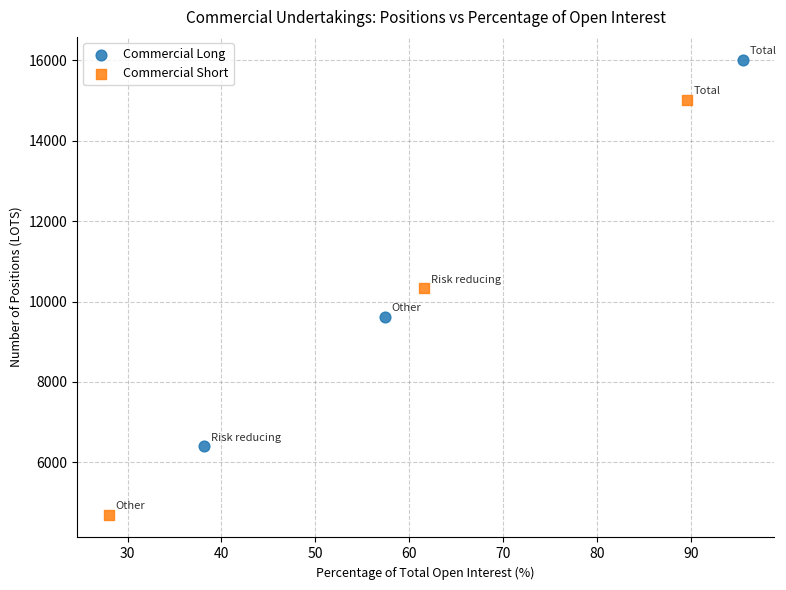

Which series reaches the minimum Y coordinate?

Commercial Short